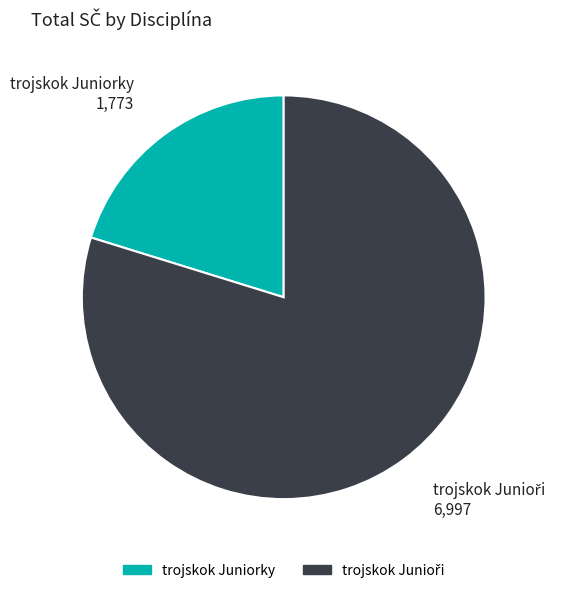

Is it true that trojskok Juniorky is 7% of the pie?

False